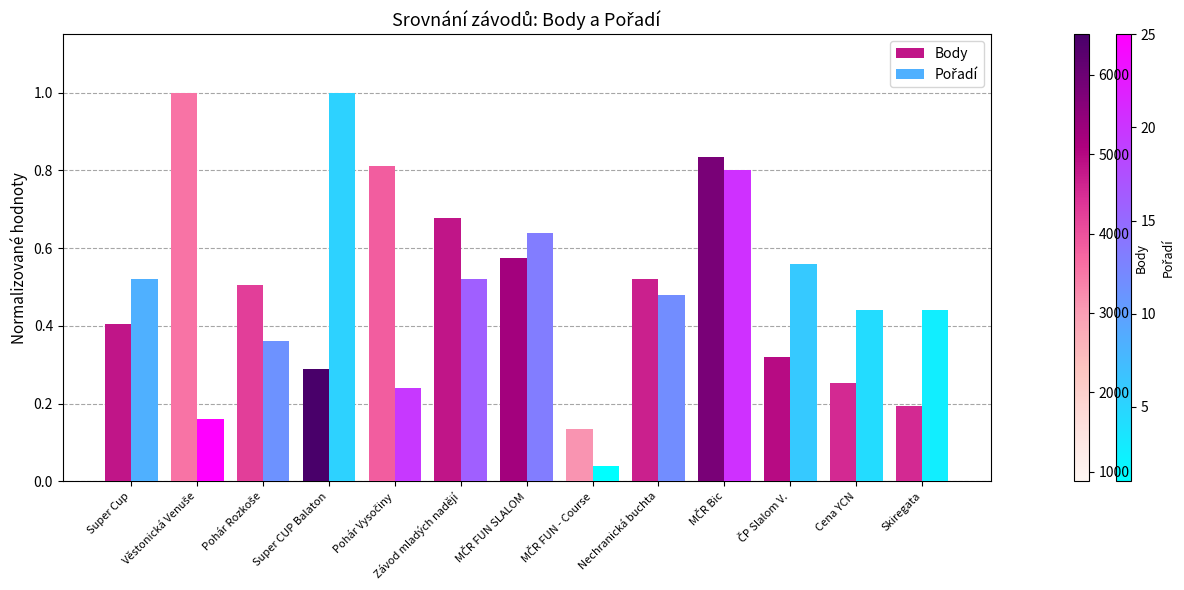

What is the total value across all series at Nechranická buchta?

1.0